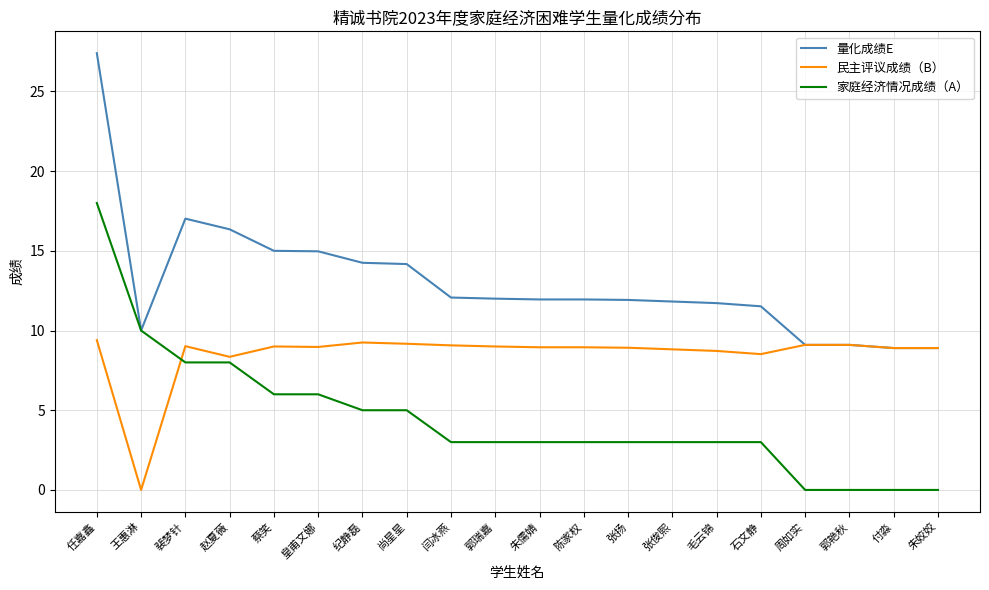

Between which two adjacent categories do 民主评议成绩（B） and 家庭经济情况成绩（A） first intersect?

王惠淋 and 裴梦针